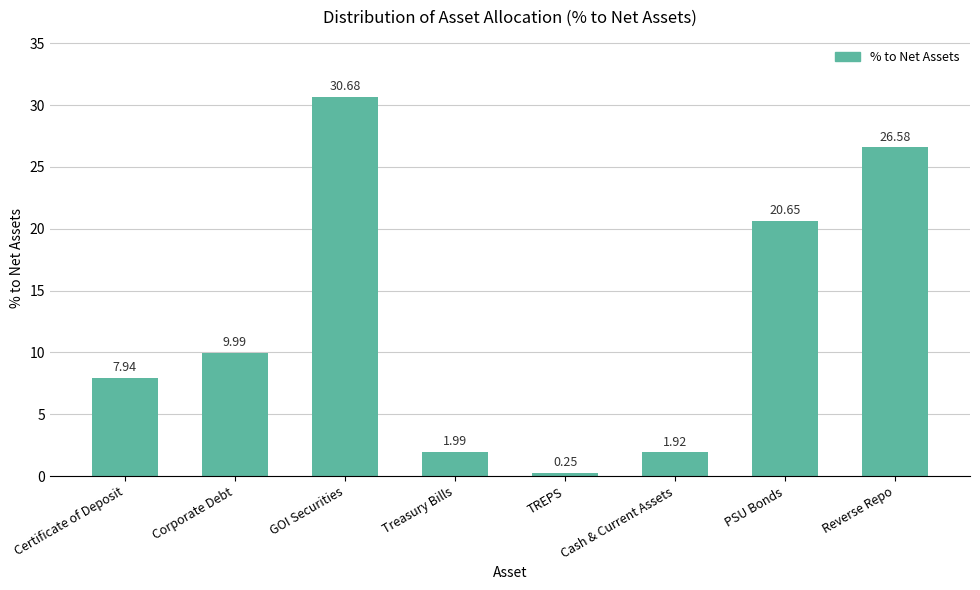

What position from the left is TREPS?

5